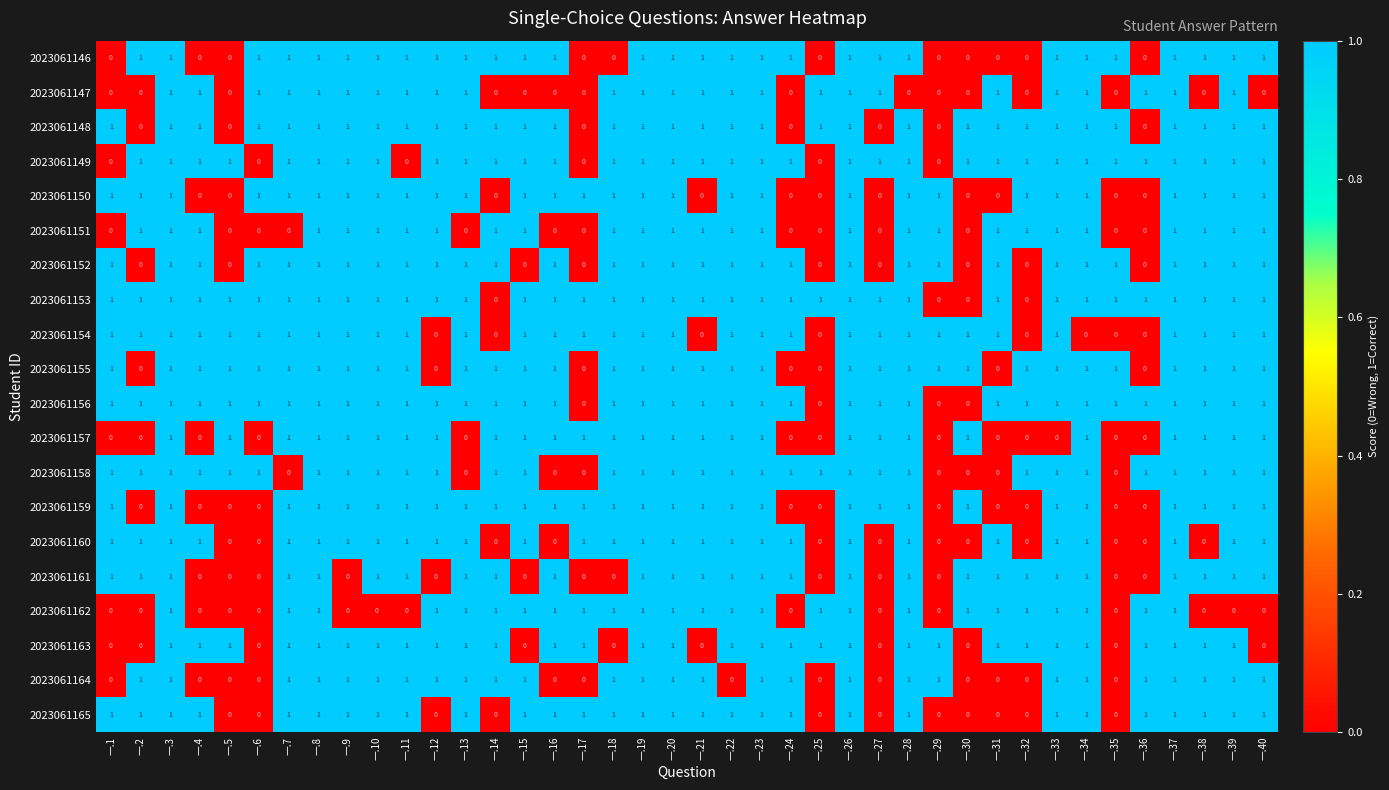

How many 2023061150 values are between 0 and 1?

40